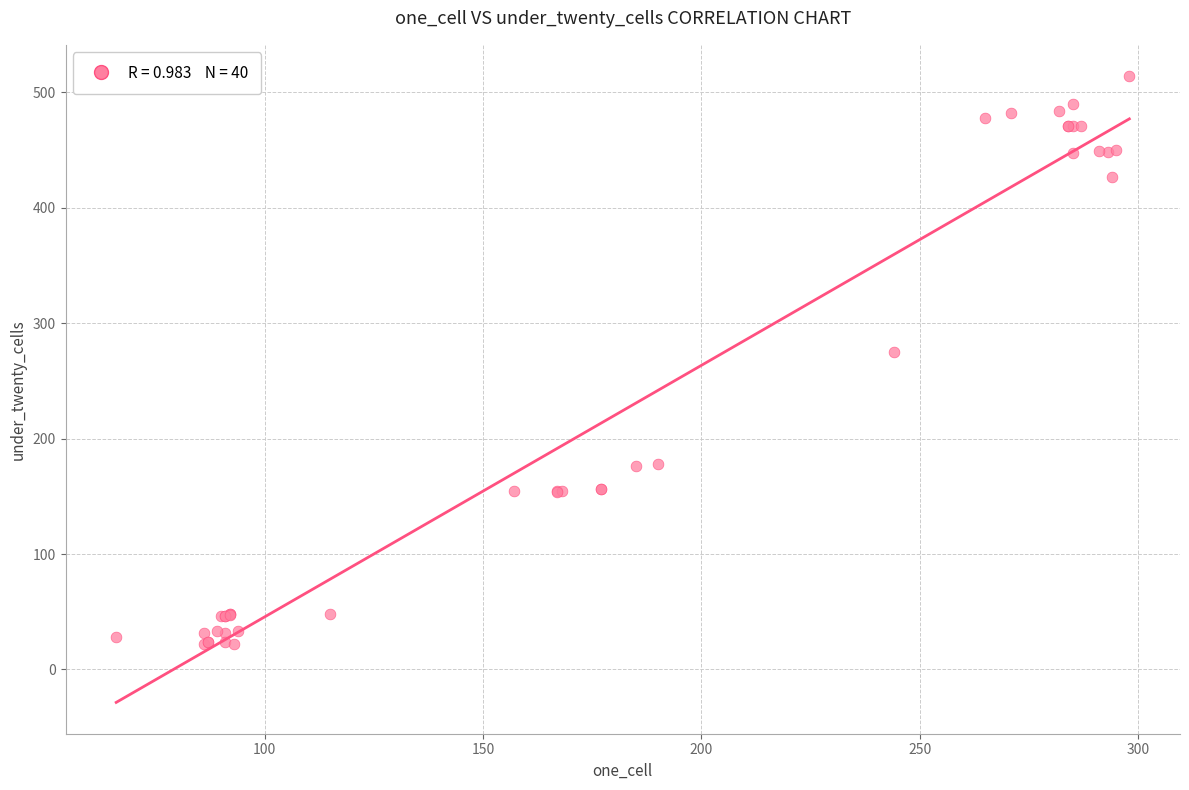

What Y value in the scatter plot is closest to 268?

275